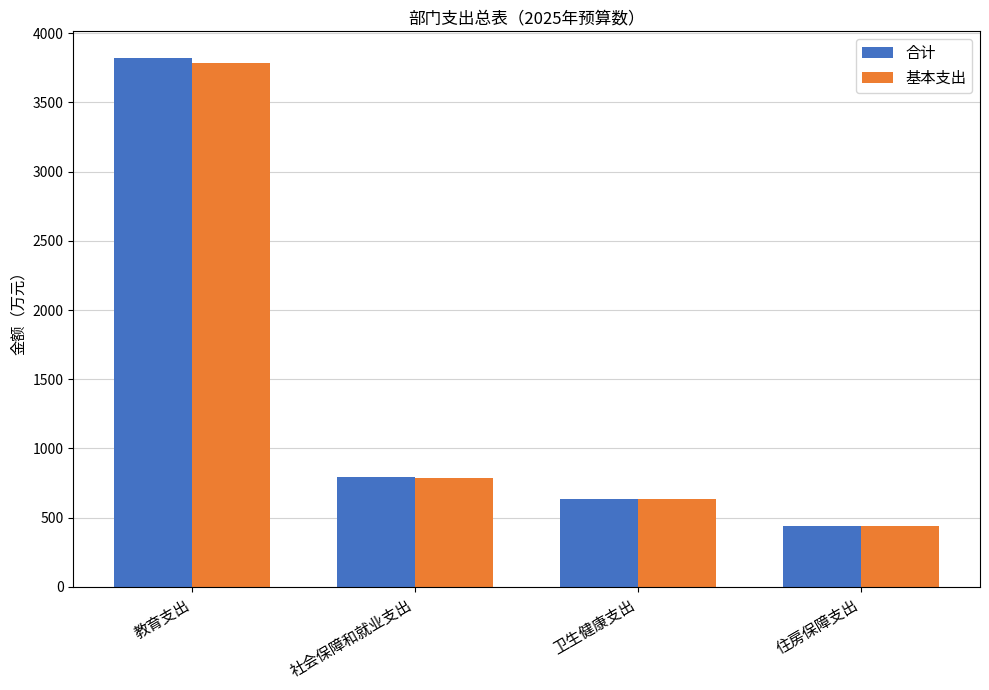

Which category has the lowest value in the 基本支出 series?

住房保障支出